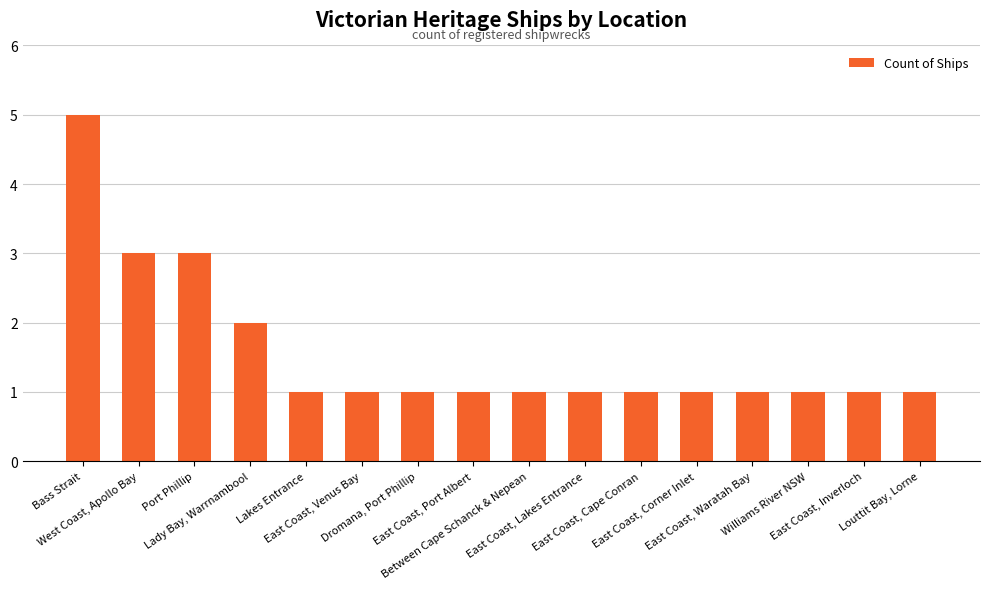

What is the maximum value shown in the chart?

5